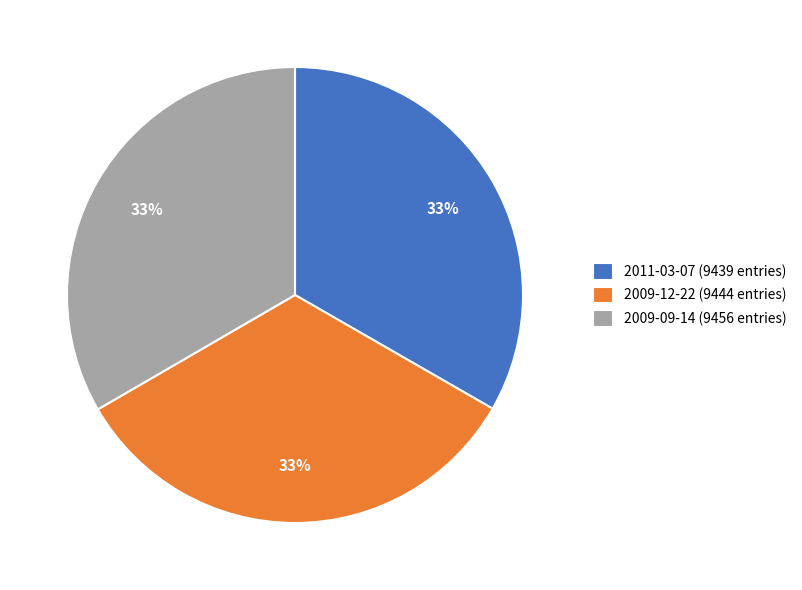

What percentage is the 2009-09-14 slice, to the nearest percent?

33%